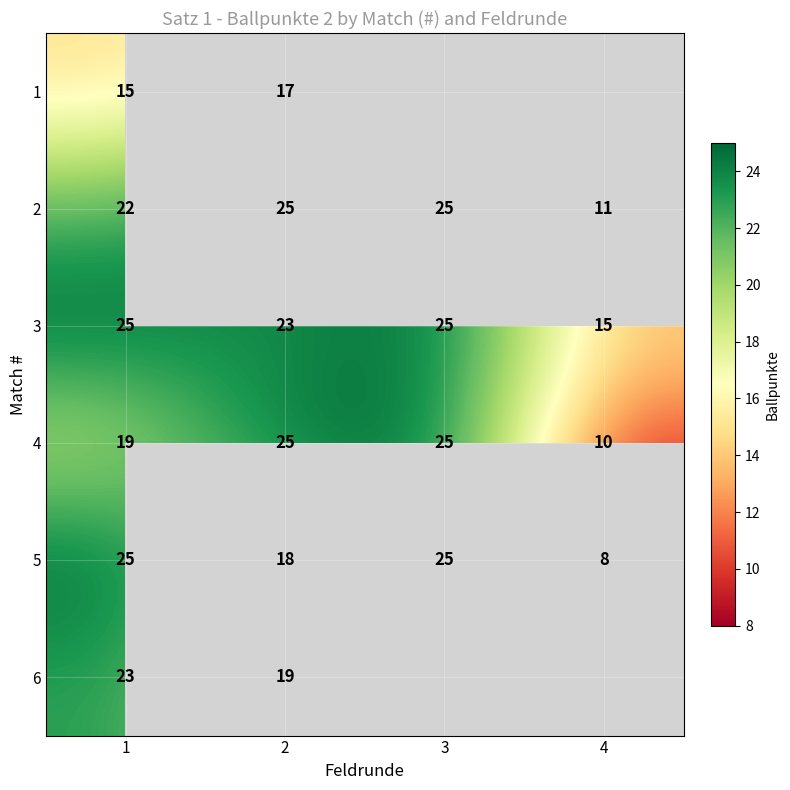

What is the spread (max minus min) of values at 2?

8